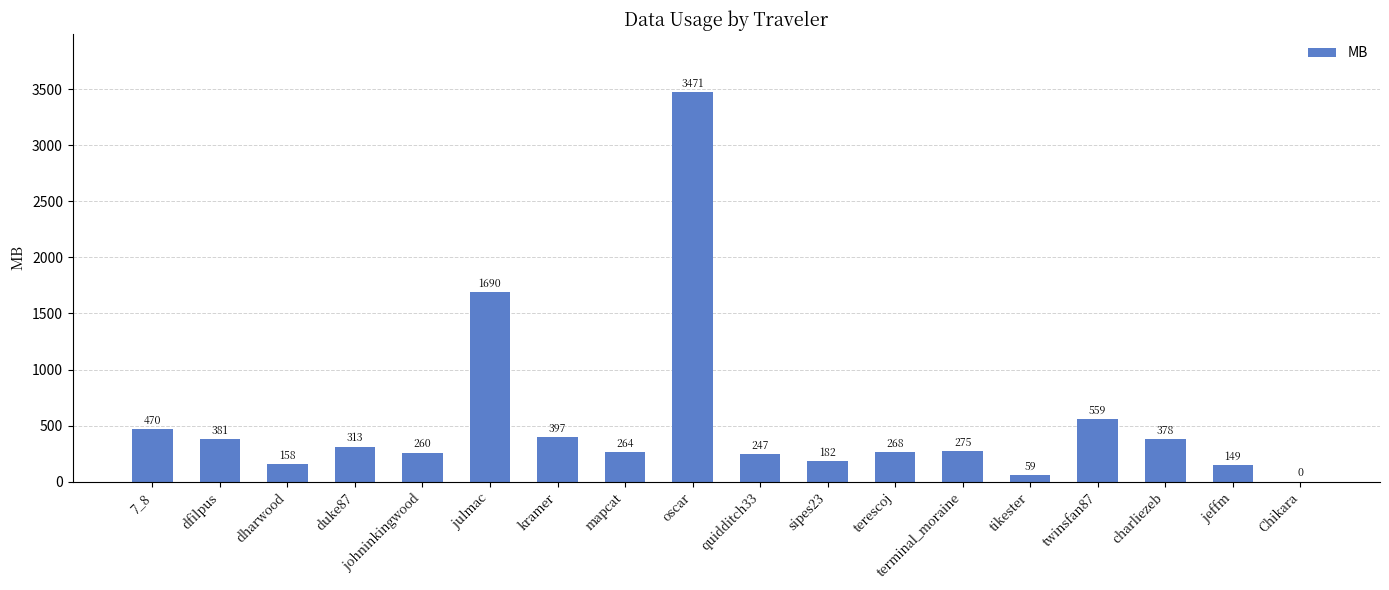

Is it true that the value at dharwood is 157.9?

True